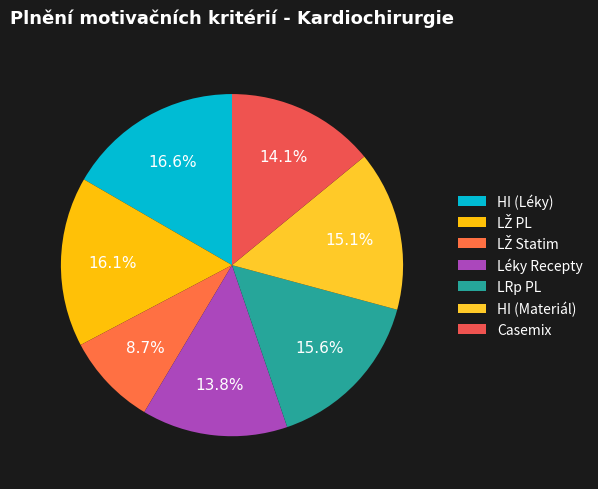

Which slice is the smallest?

LŽ Statim